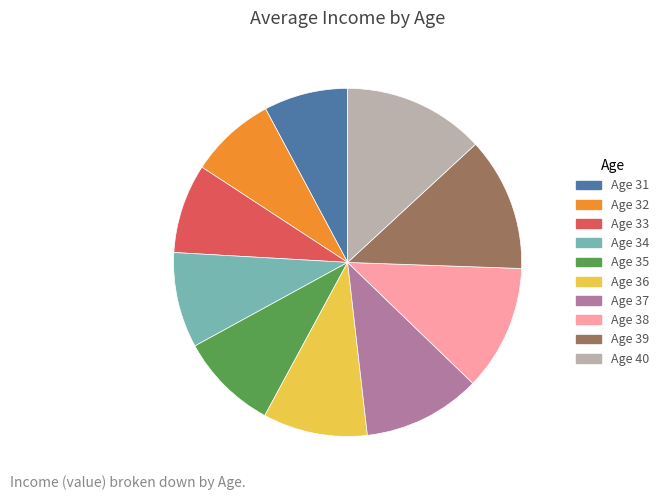

Does any single category account for the majority?

No